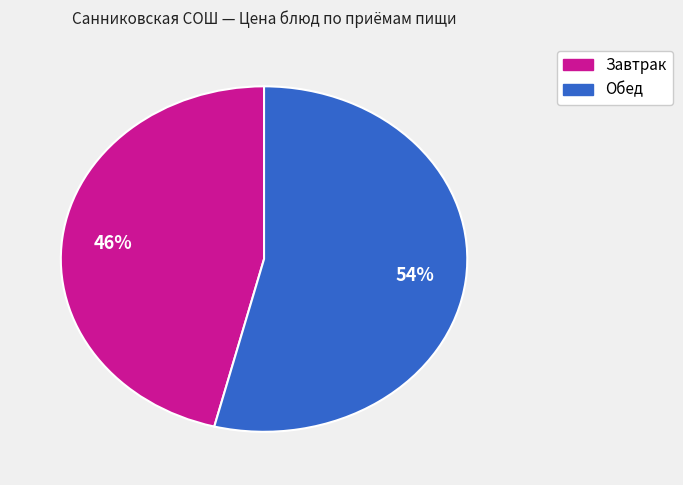

Does any single category account for the majority?

Yes